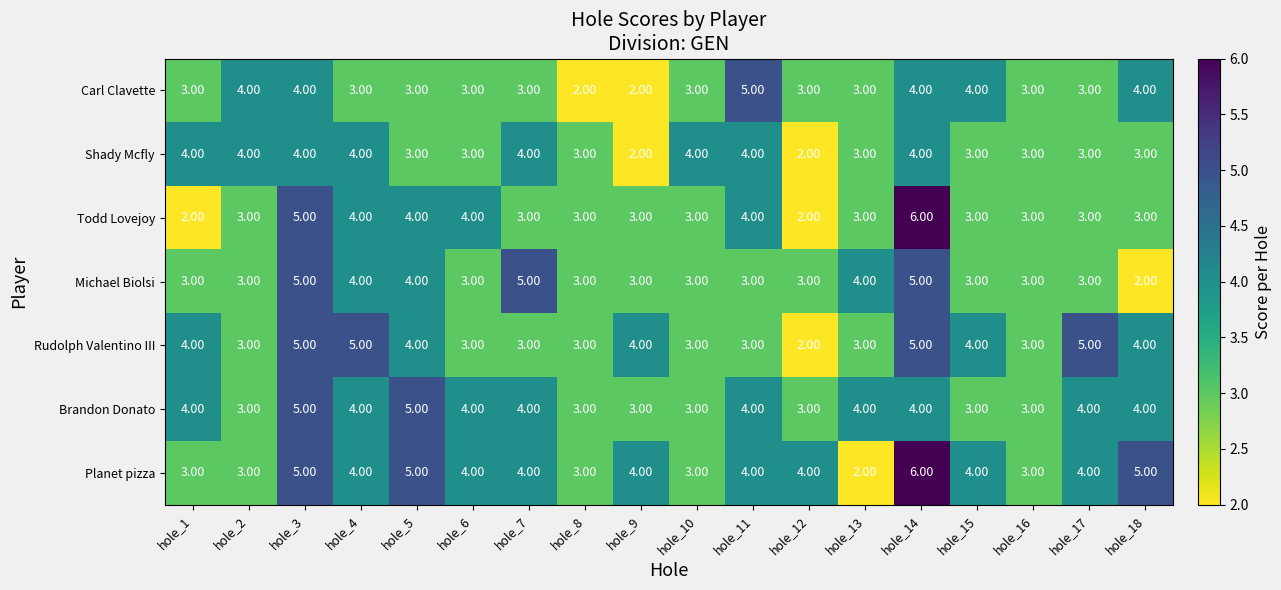

Count the number of data series in this chart.

7